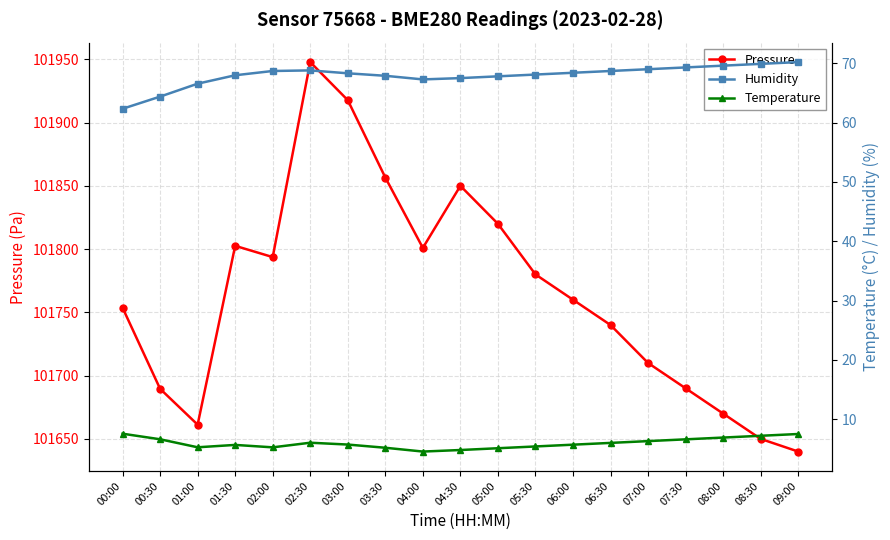

What is the spread (max minus min) of values at 04:00?

101796.4